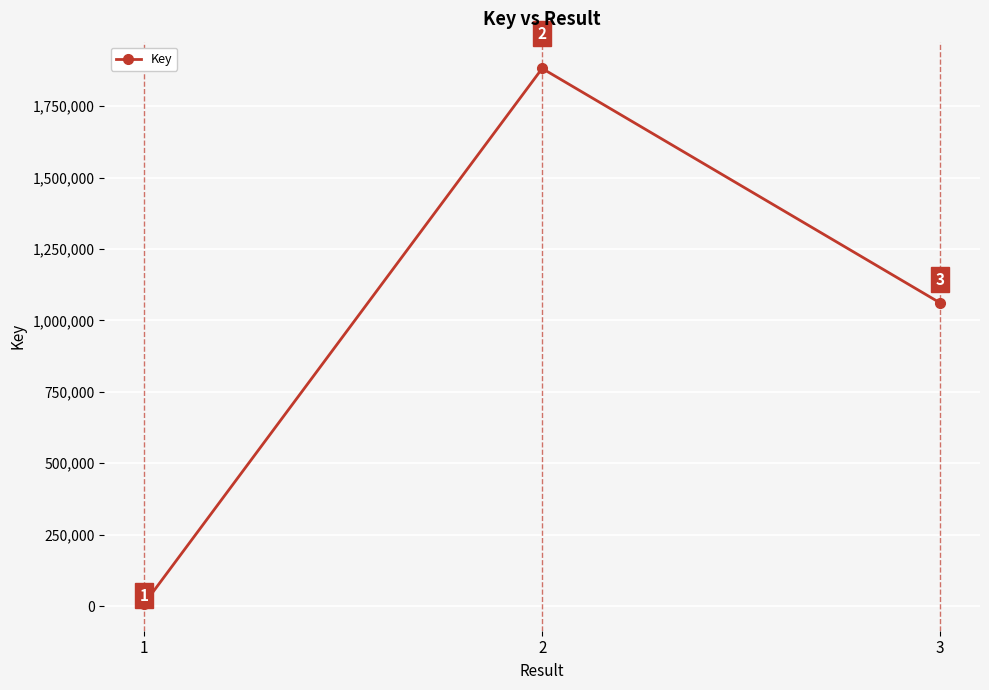

What is the maximum value shown in the chart?

1882518